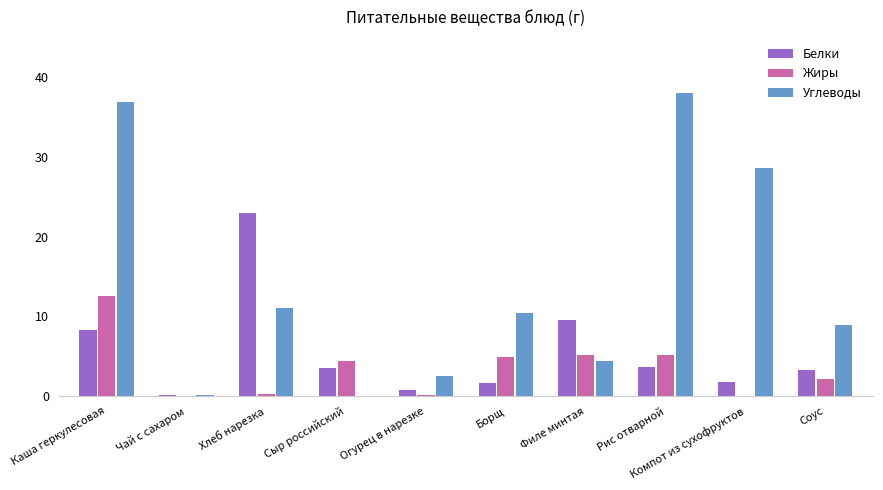

What is the approximate value of Углеводы at Соус?

8.9